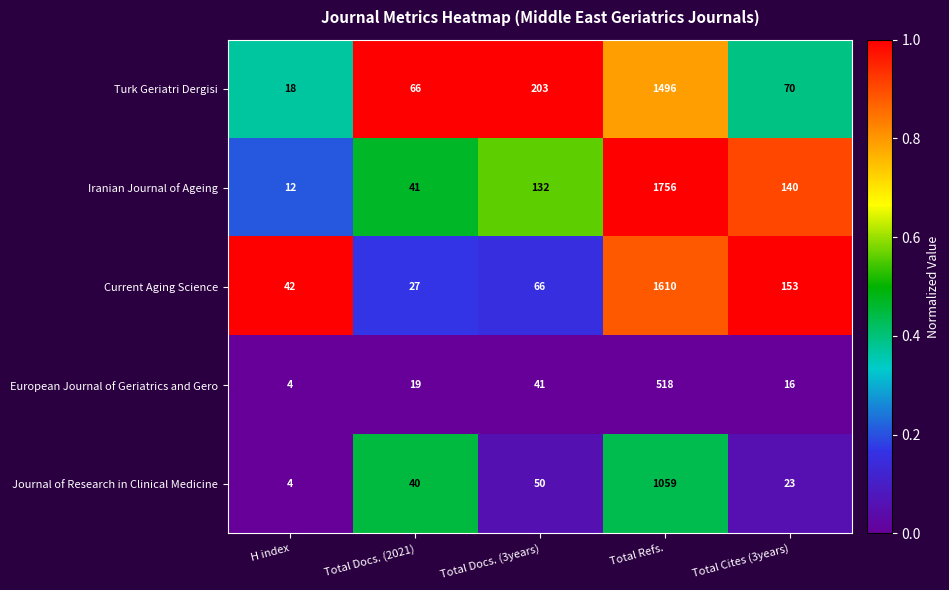

How many series are shown in this chart?

5